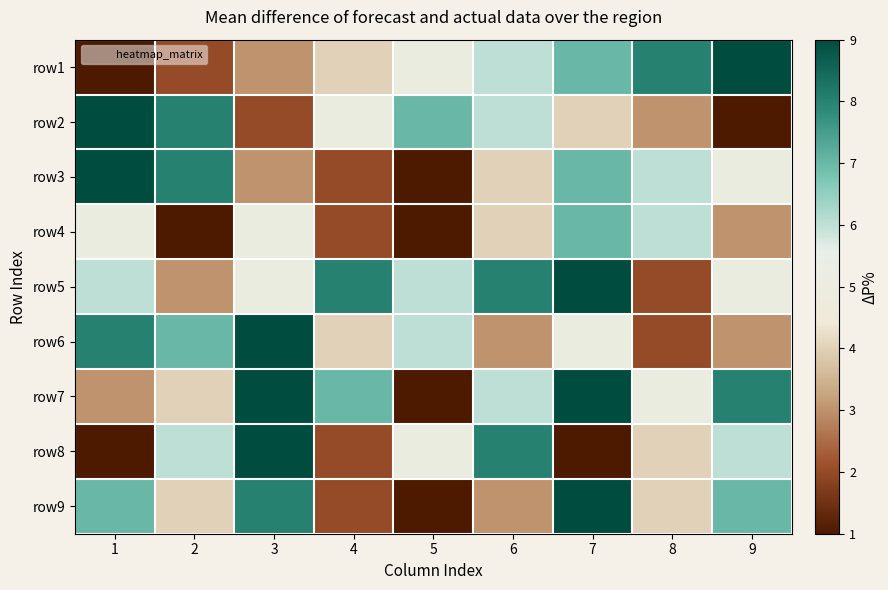

Which label corresponds to the smallest value in the chart?

1